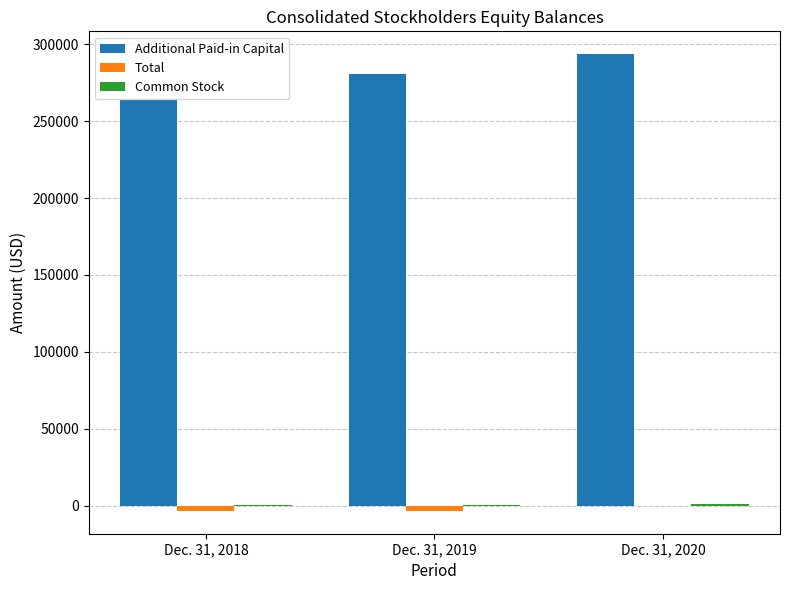

At which label does Additional Paid-in Capital reach its peak?

Dec. 31, 2020